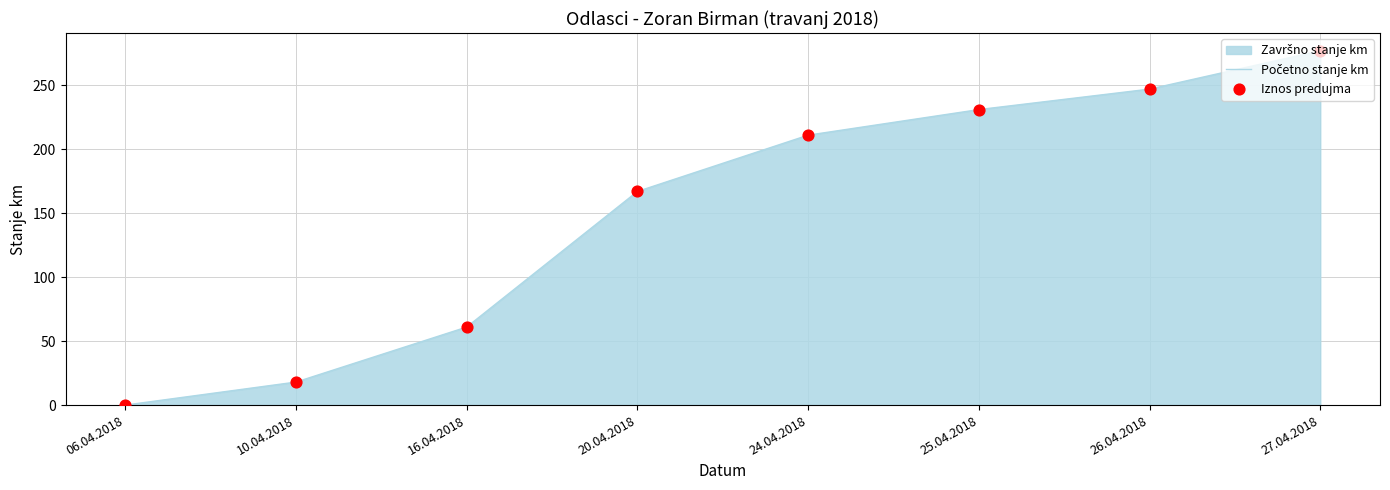

Which series reaches the minimum Y coordinate?

Početno stanje km